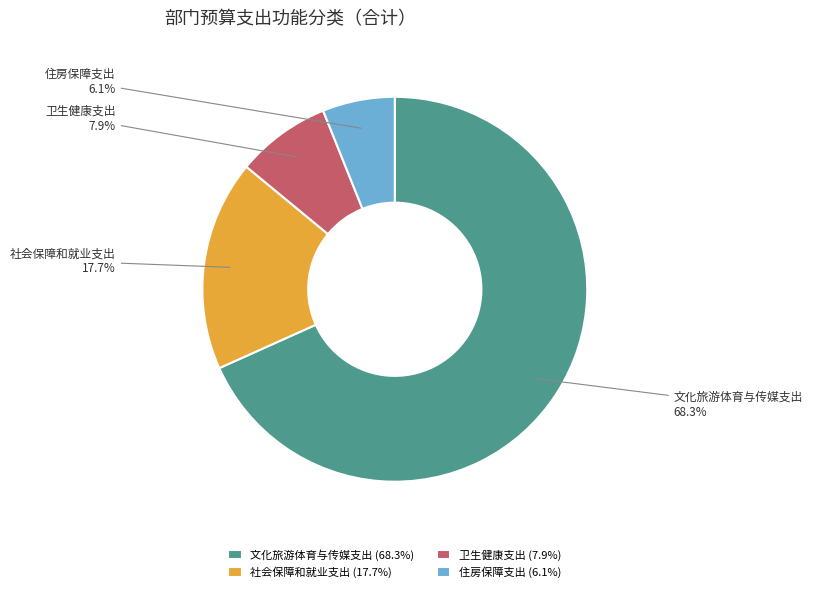

Is there any slice that represents more than half of the pie?

Yes